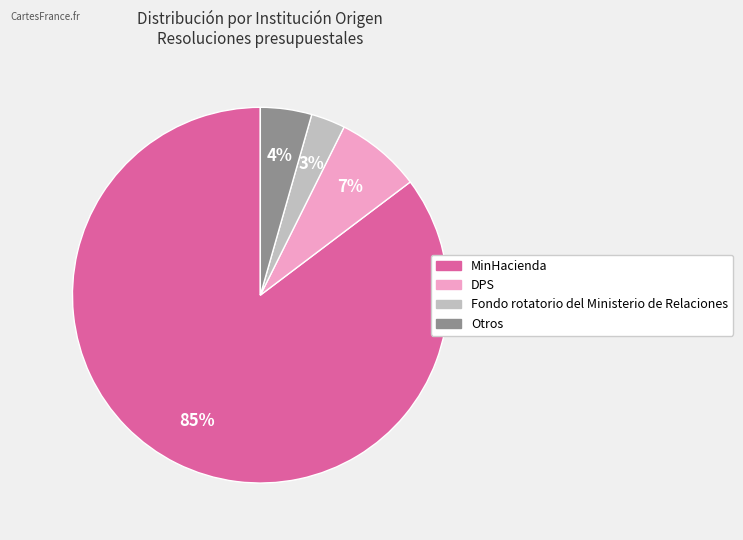

Count the number of slices in the pie.

4